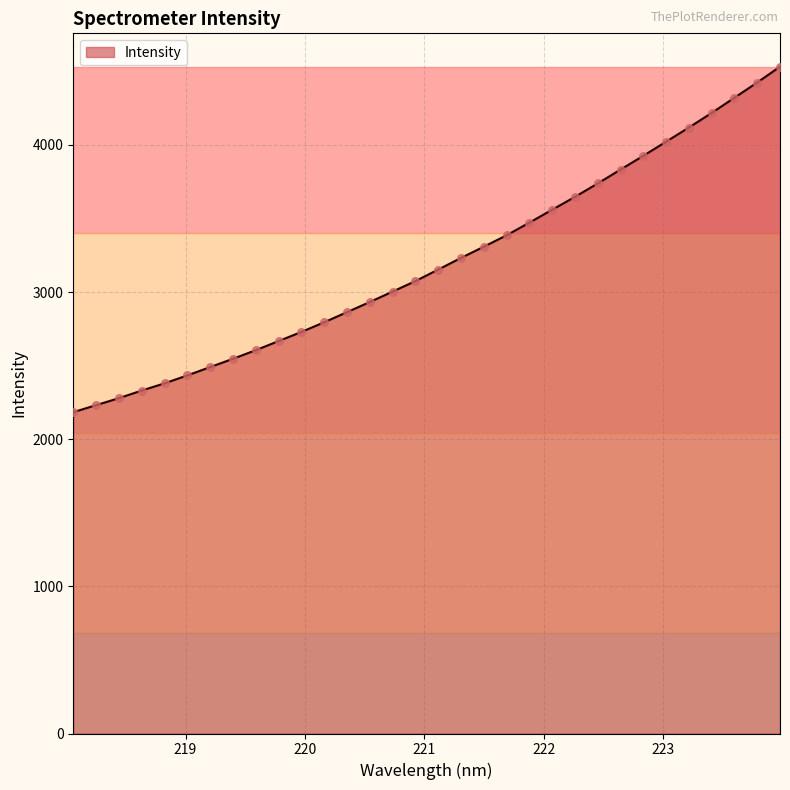

What is the maximum value shown in the chart?

4531.5